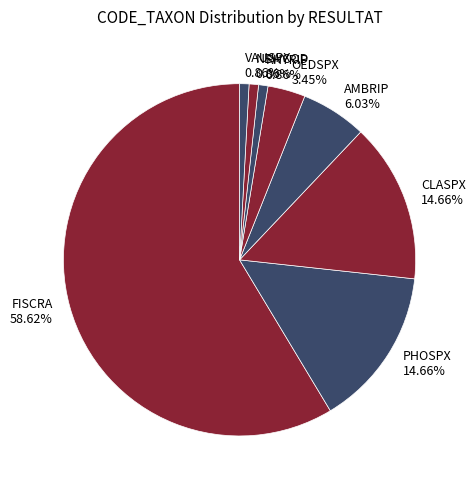

True or false: NEWCOD accounts for 1% of the total.

True